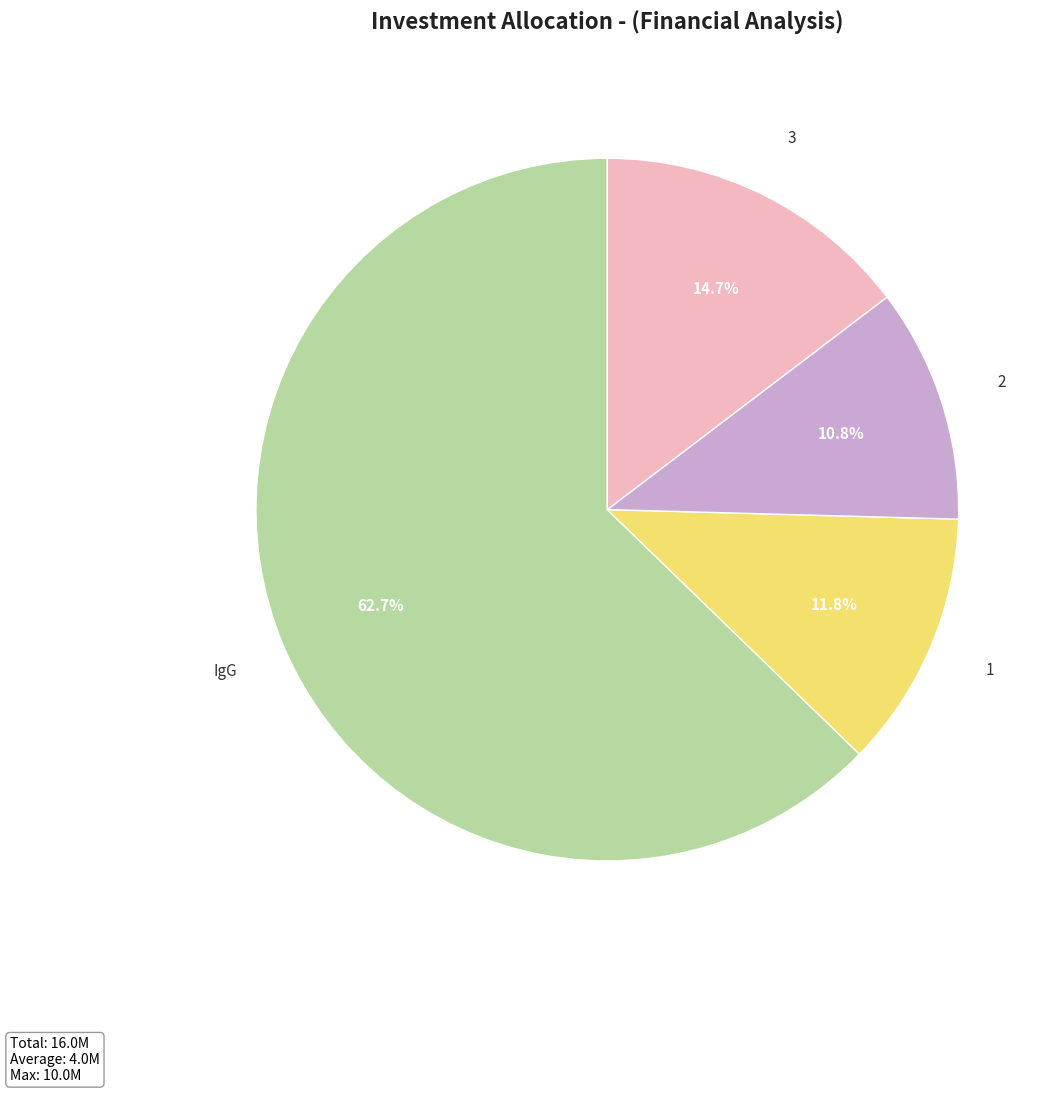

Rank the categories by value from lowest to highest.

2, 1, 3, IgG